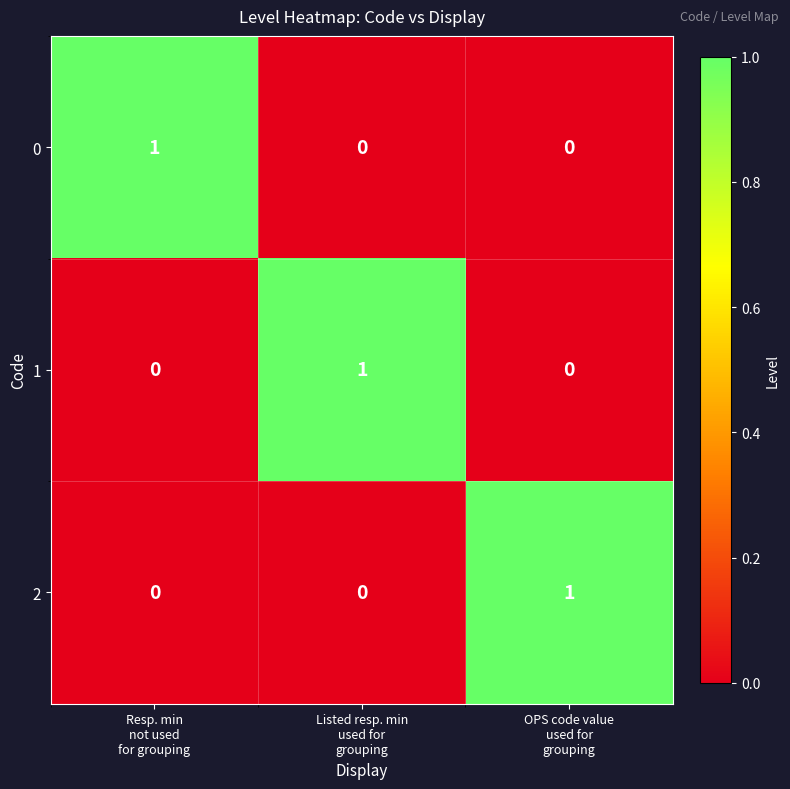

Count the 0 values in the range 0 to 1.

3